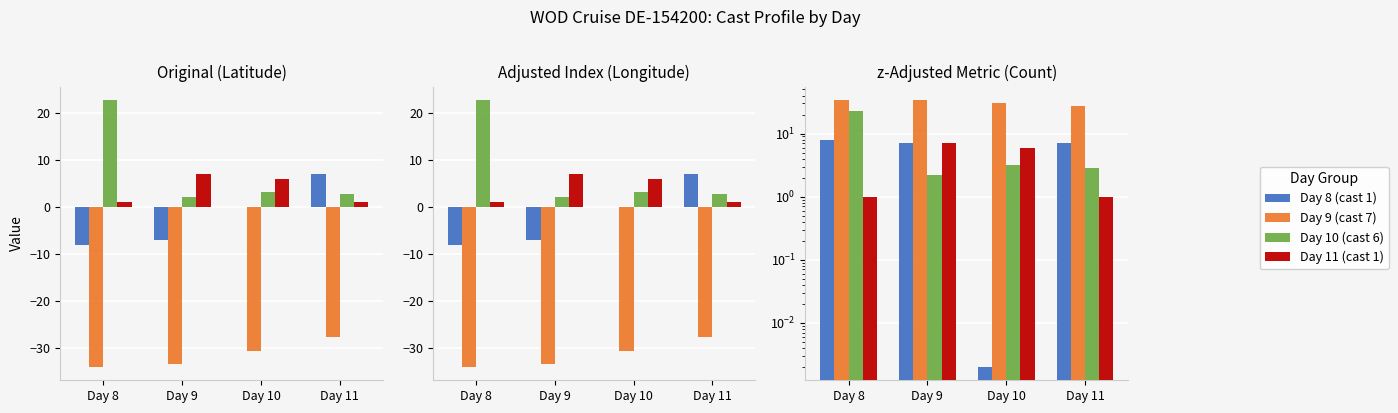

Is it true that Cast Count equals 1.0 at Day 8?

True